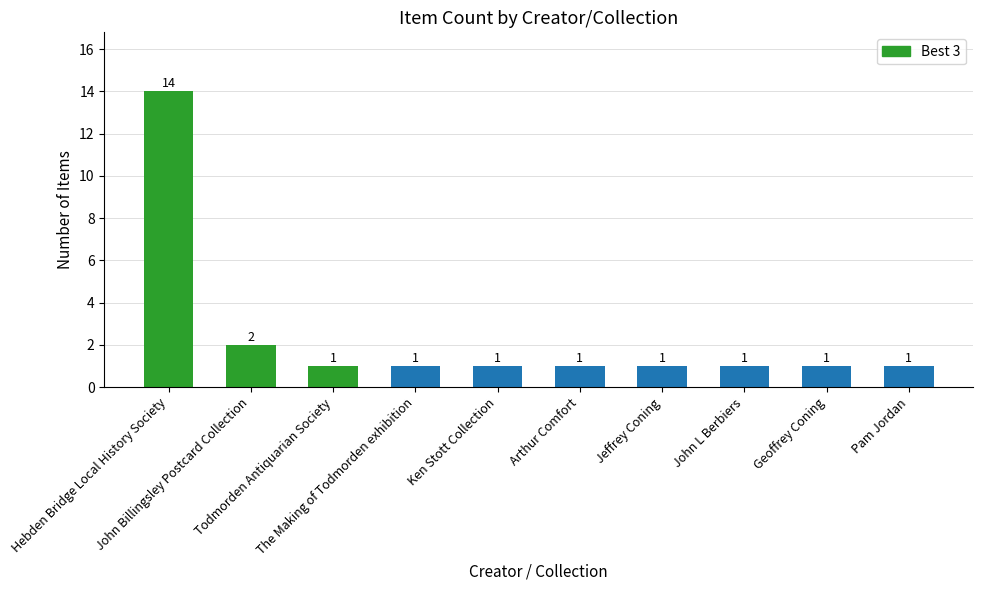

The chart shows a value of 0 at Pam Jordan. True or false?

False